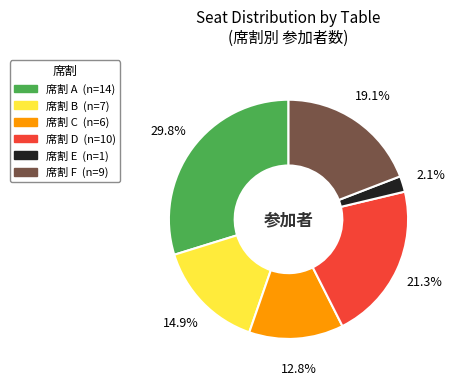

Does any single category account for the majority?

No